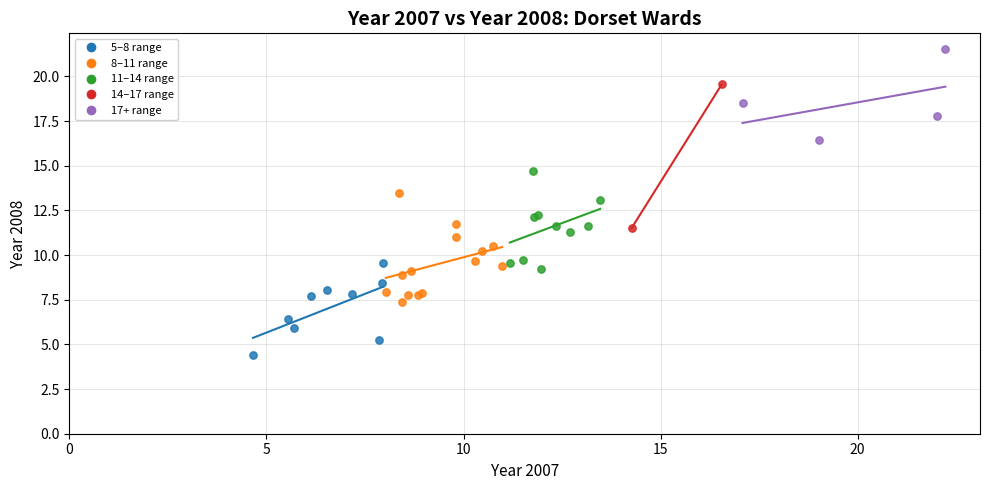

What are all the series names shown in the legend?

5–8 range, 8–11 range, 11–14 range, 14–17 range, 17+ range